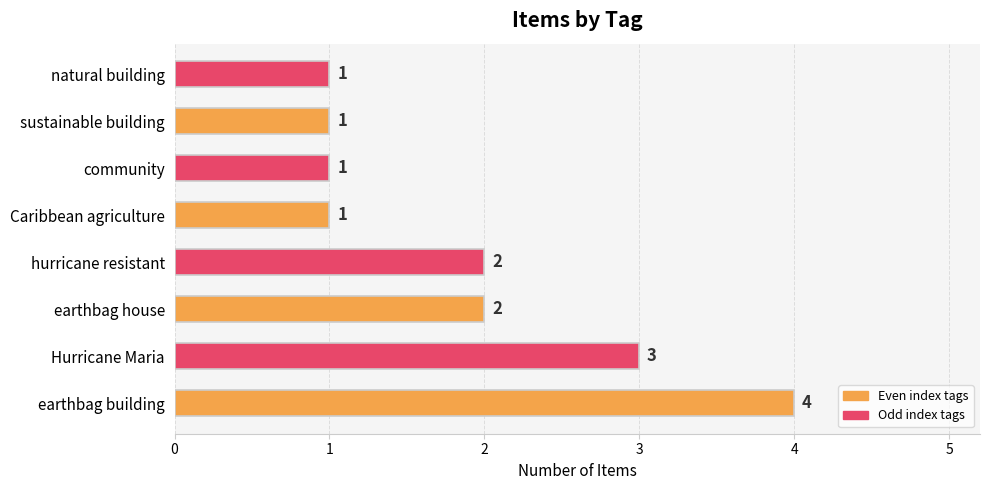

Which has a higher value, earthbag house or earthbag building?

earthbag building